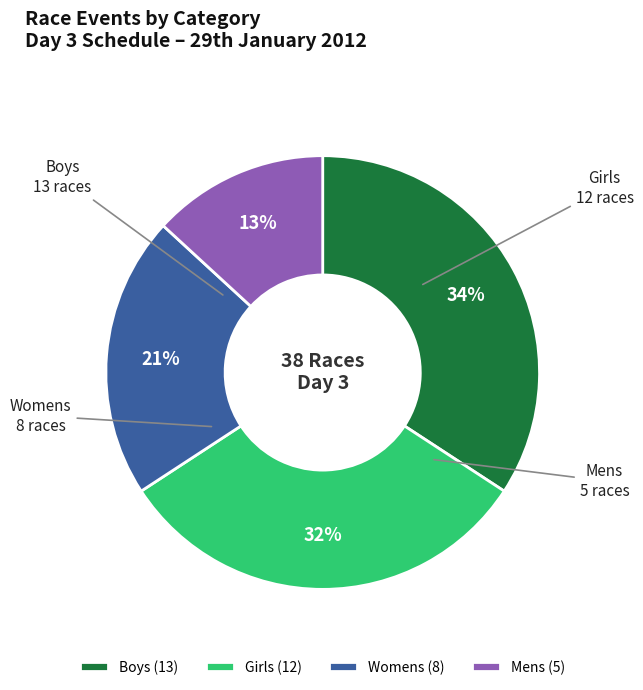

Which has a higher value, Boys or Girls?

Boys